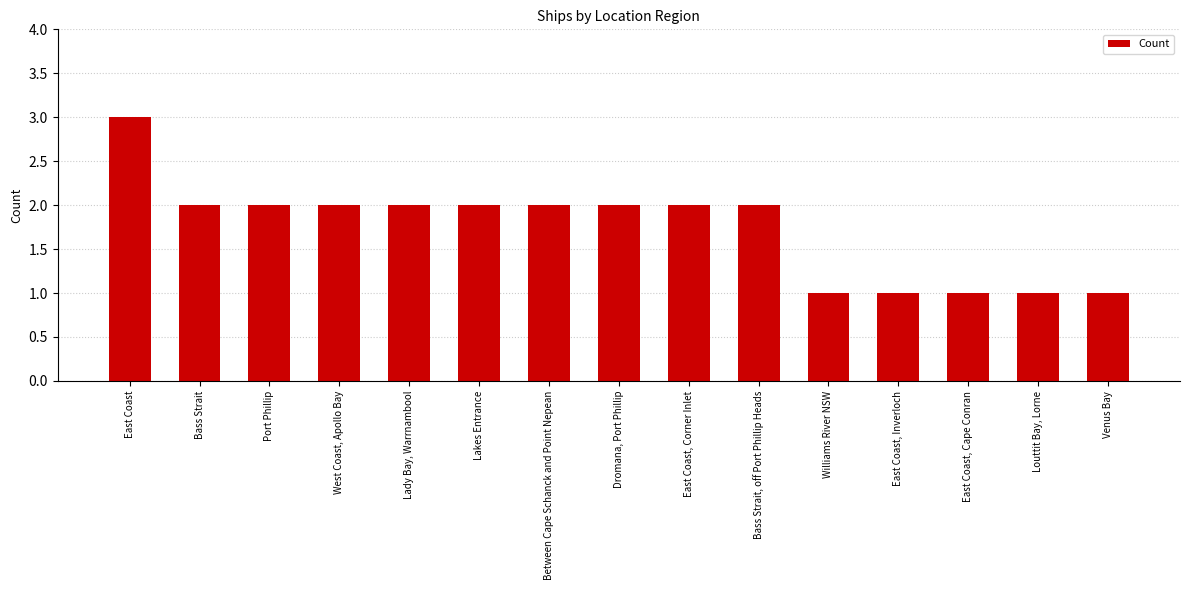

What is the difference between the second highest and second lowest values?

1